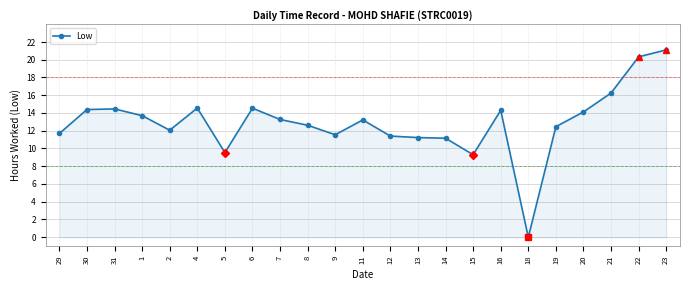

What is the change in value from 30 to 11?

-1.2